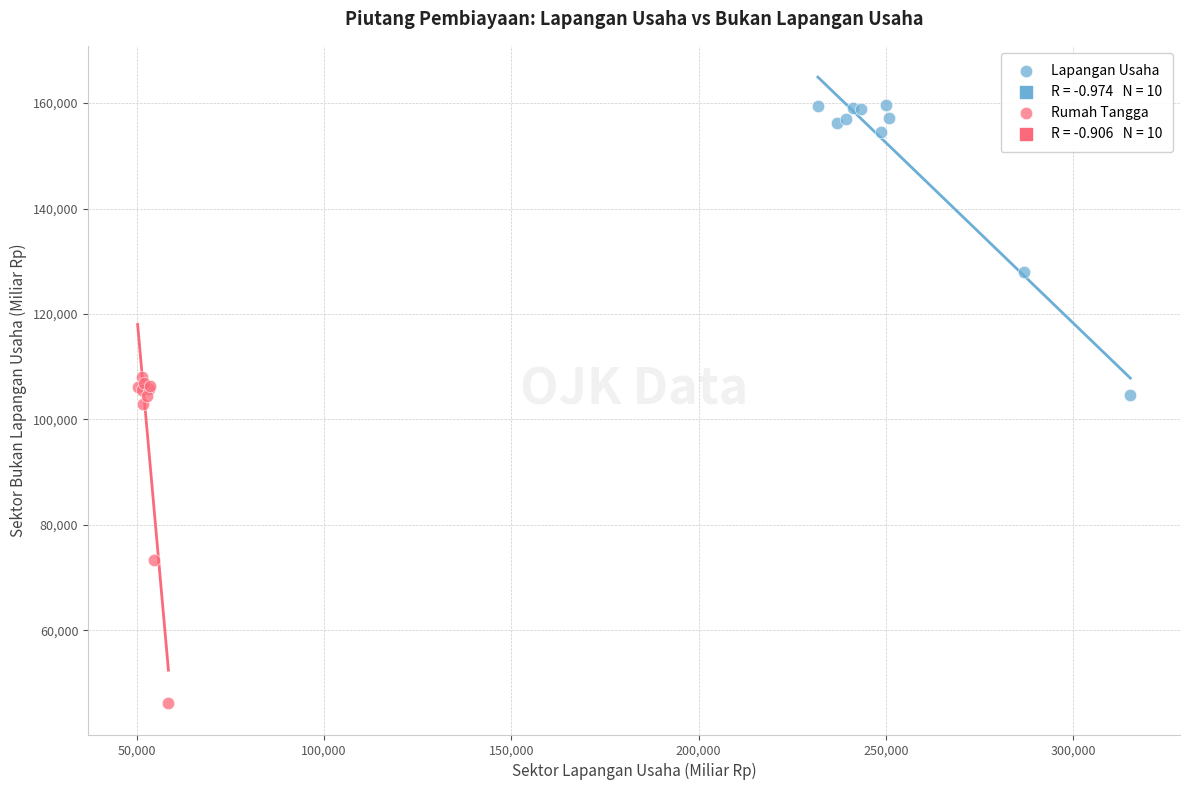

Which series contains the highest Y value?

Lapangan Usaha